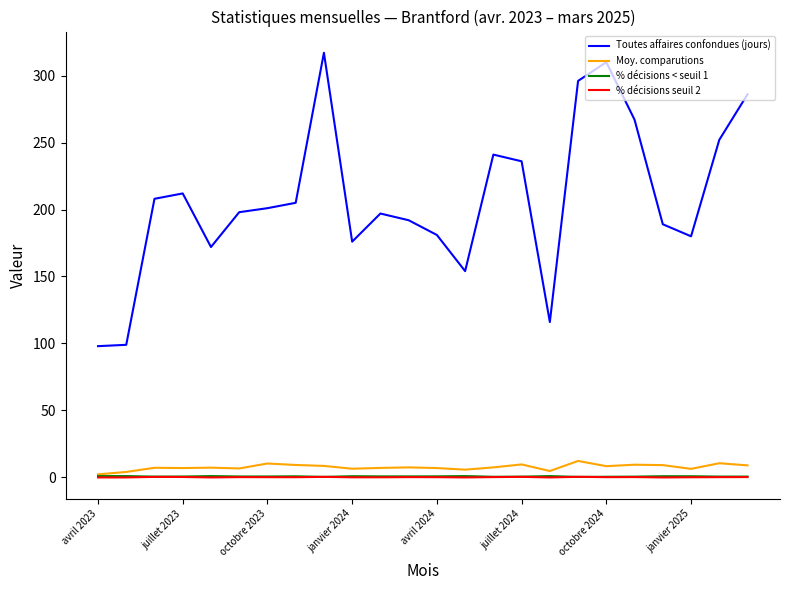

What is the minimum value for Toutes affaires confondues (jours)?

98.0